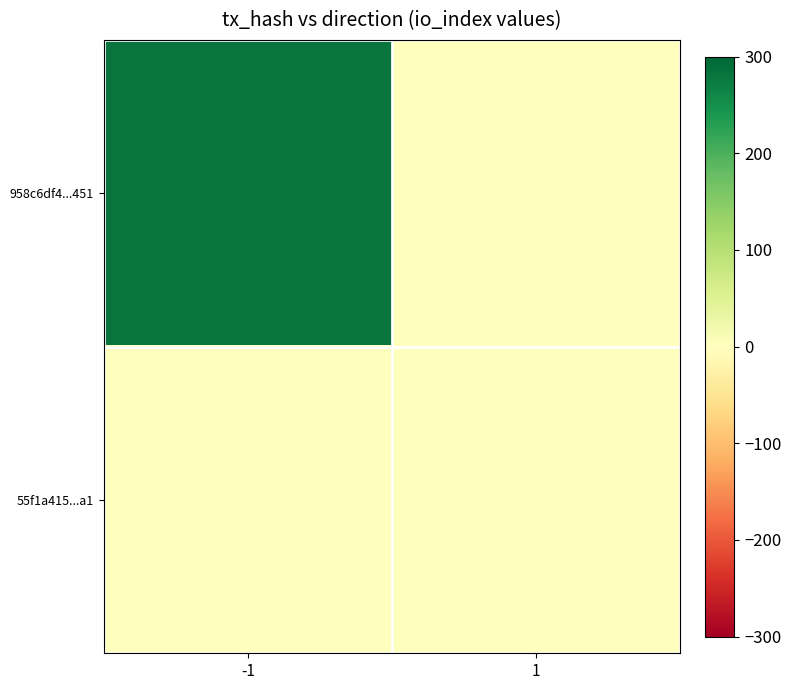

At how many categories does at least one series exceed 204?

1